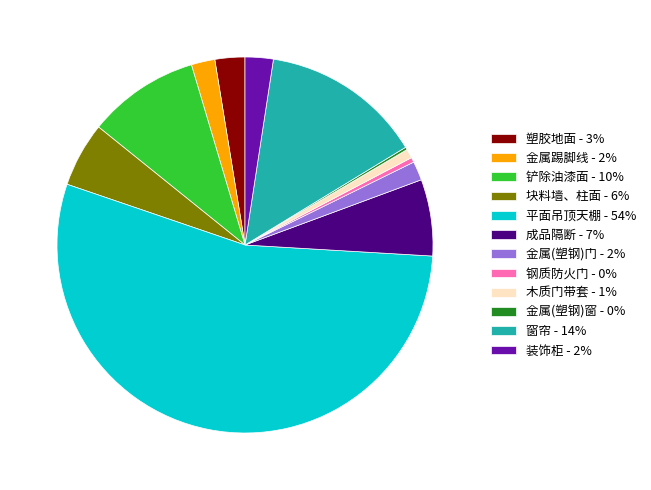

Do 平面吊顶天棚 - 54% and 装饰柜 - 2% together represent more than half of the pie?

Yes